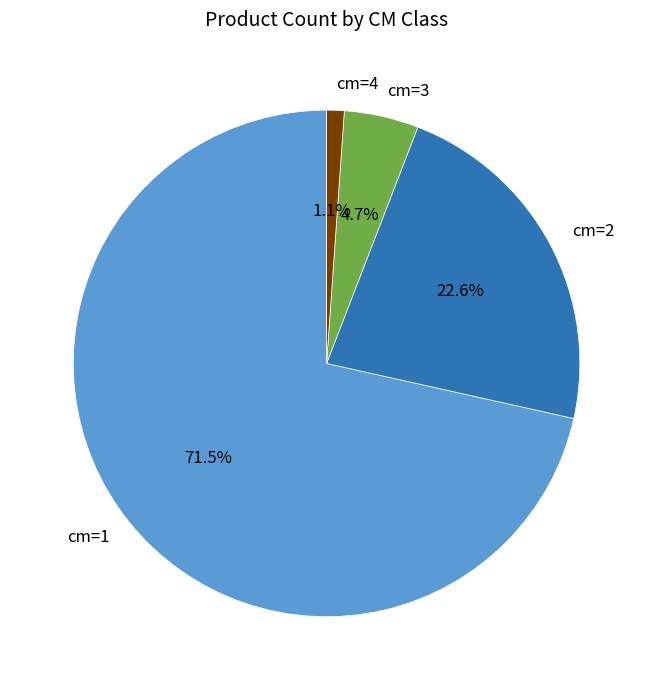

To the nearest percent, what is the average slice percentage?

25%